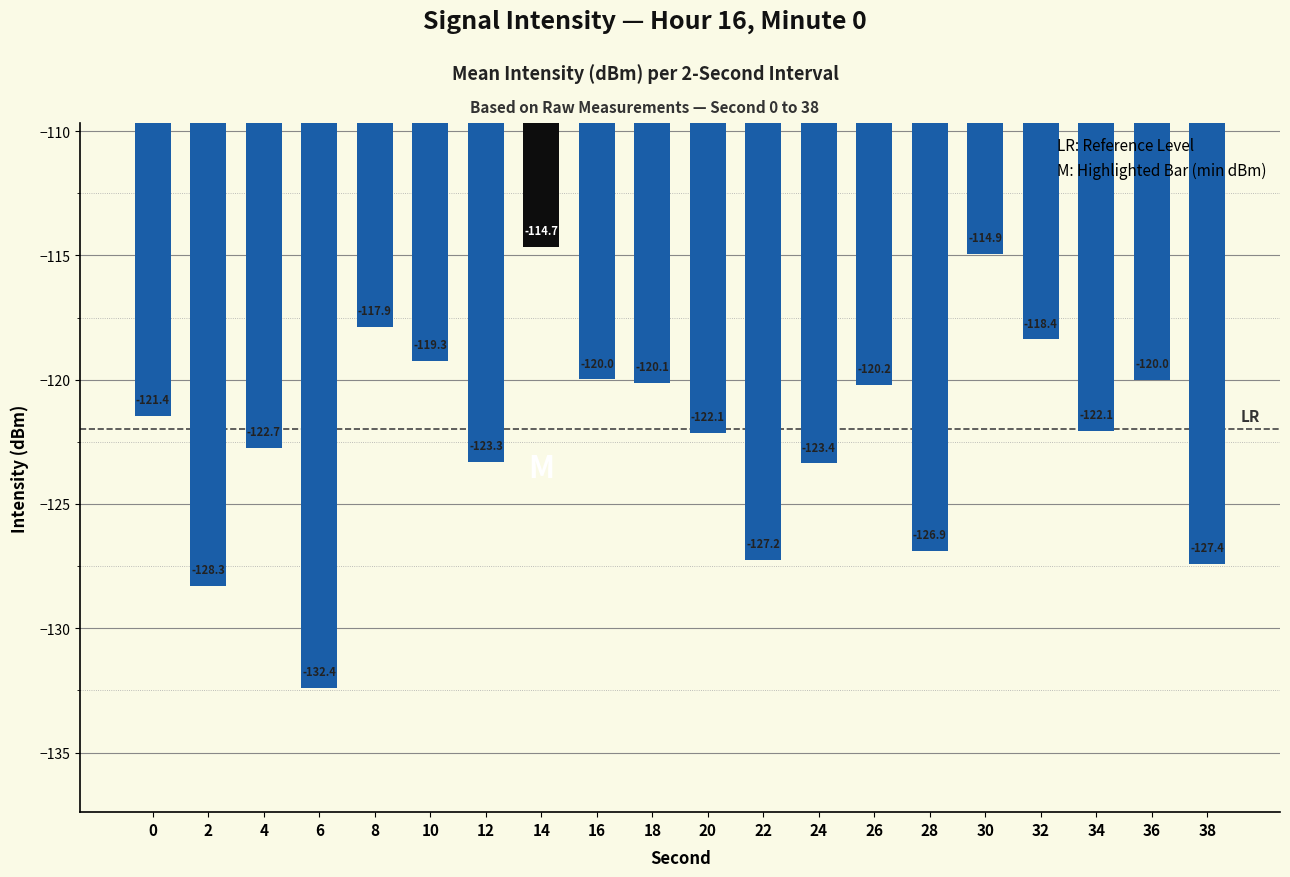

Which label corresponds to the largest value in the chart?

14